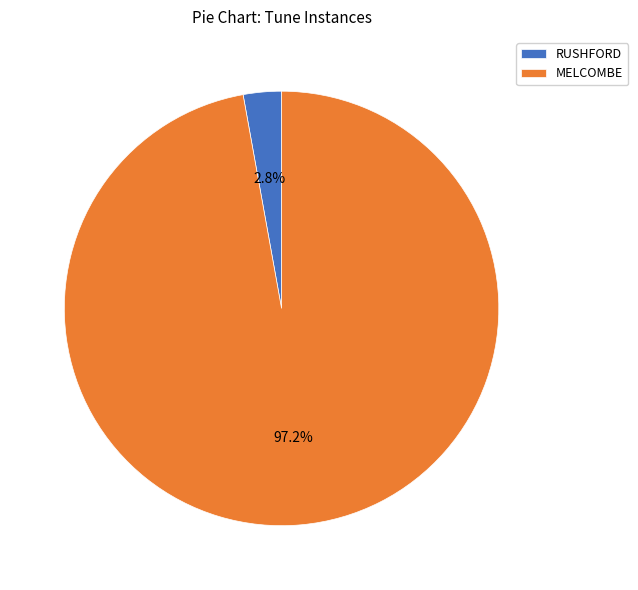

To the nearest percent, what portion does MELCOMBE represent?

97%